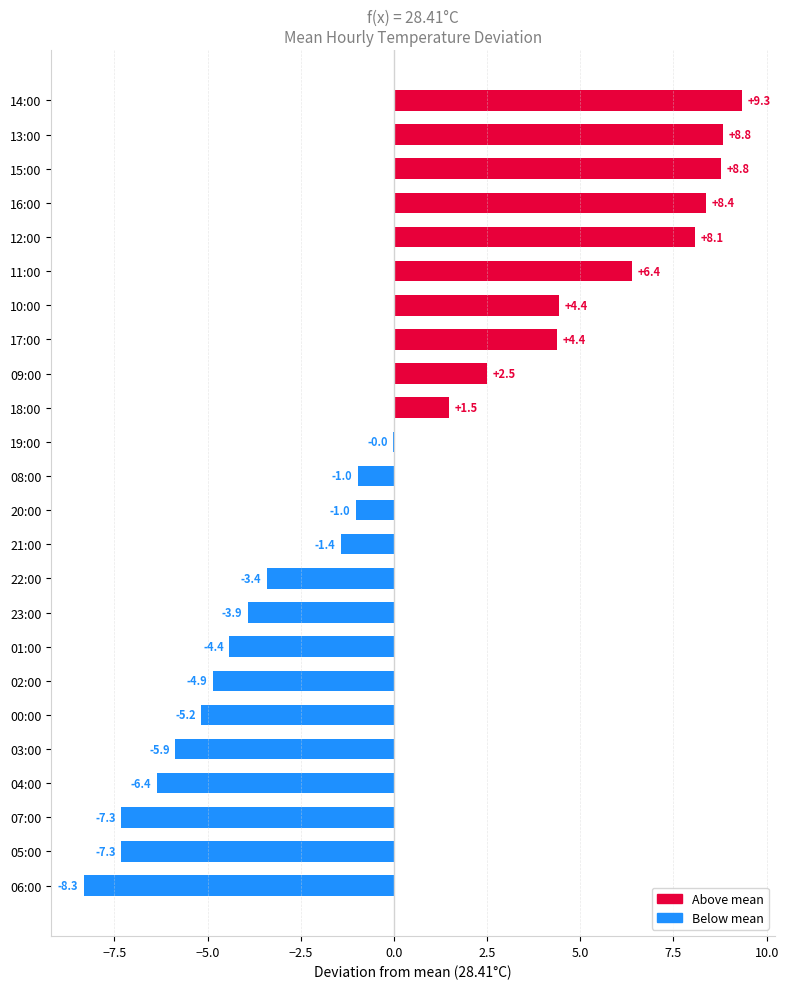

How many series are shown in this chart?

1